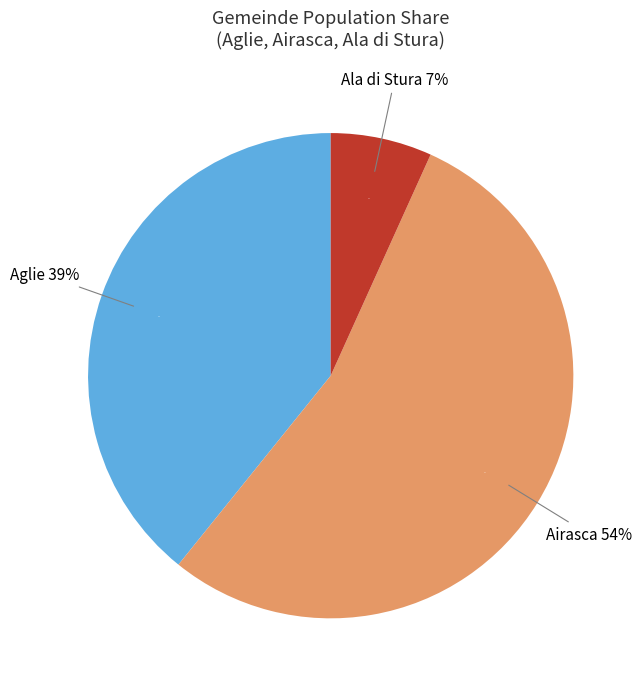

Combined, do Aglie and Ala di Stura account for over 50%?

No